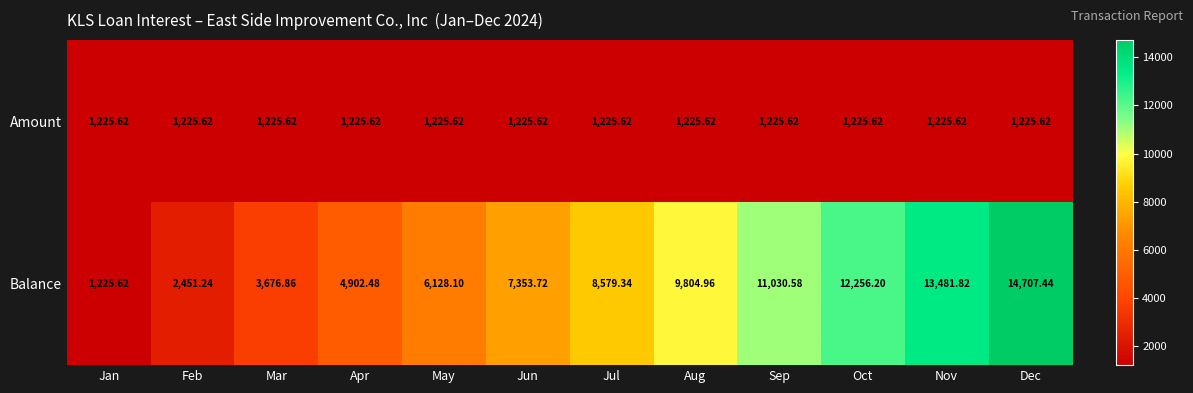

Which label corresponds to the largest value in the chart?

Dec